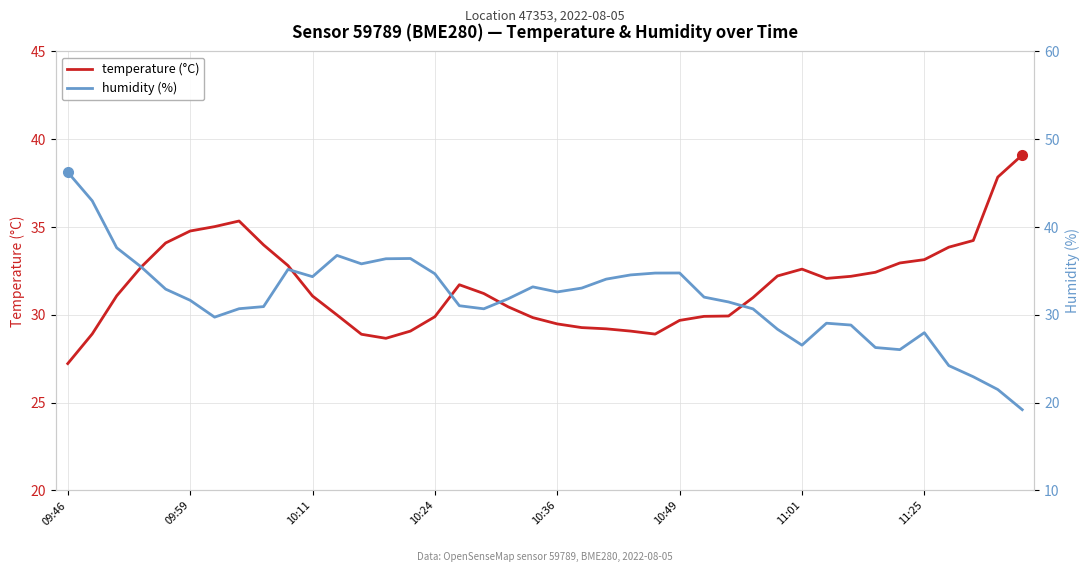

At 8, list the series in order from smallest to largest.

humidity (%), temperature (°C)